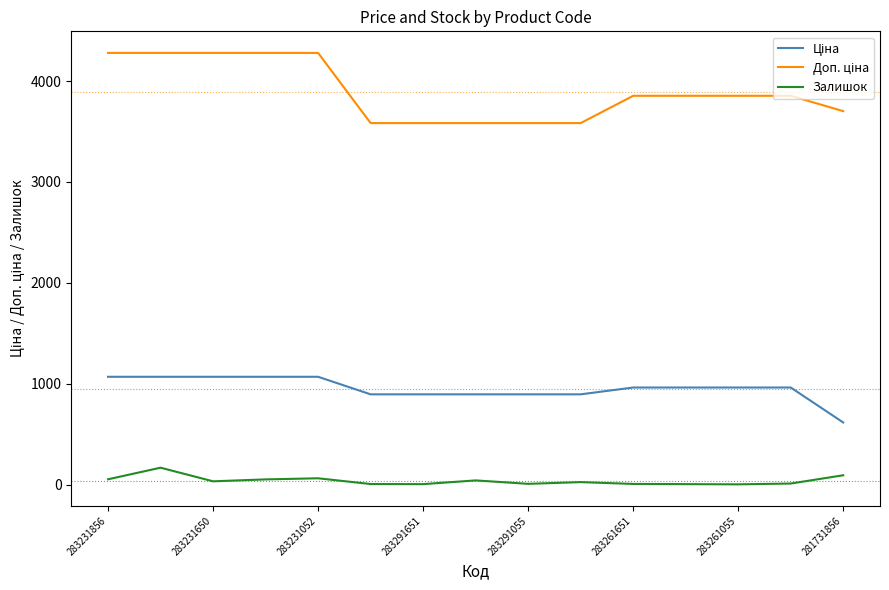

What is the sum of all Залишок values?

589.0